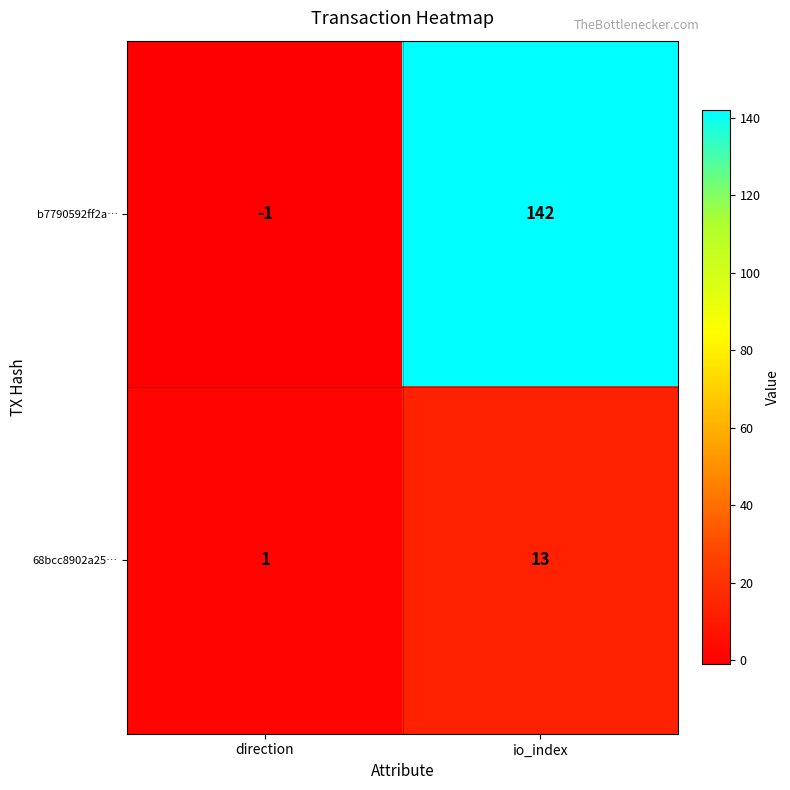

What is the difference between the highest and lowest values at io_index?

129